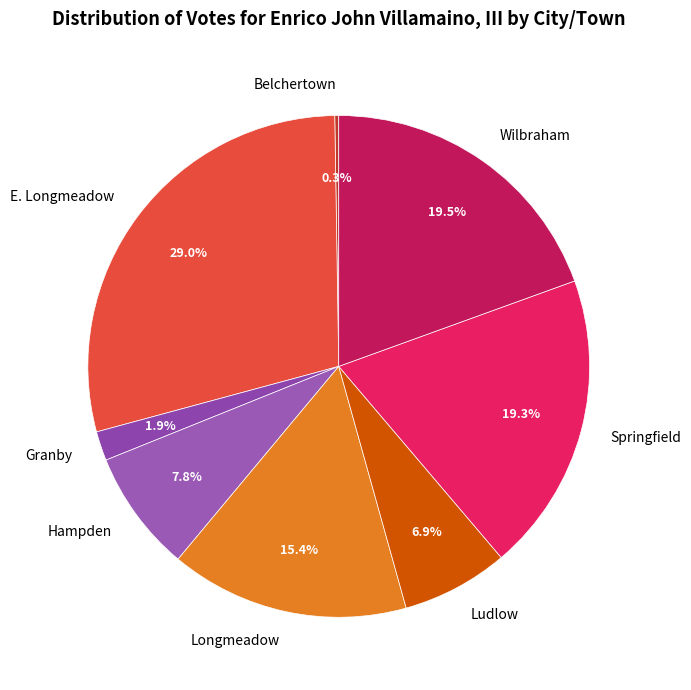

Which category has the biggest portion of the pie?

E. Longmeadow